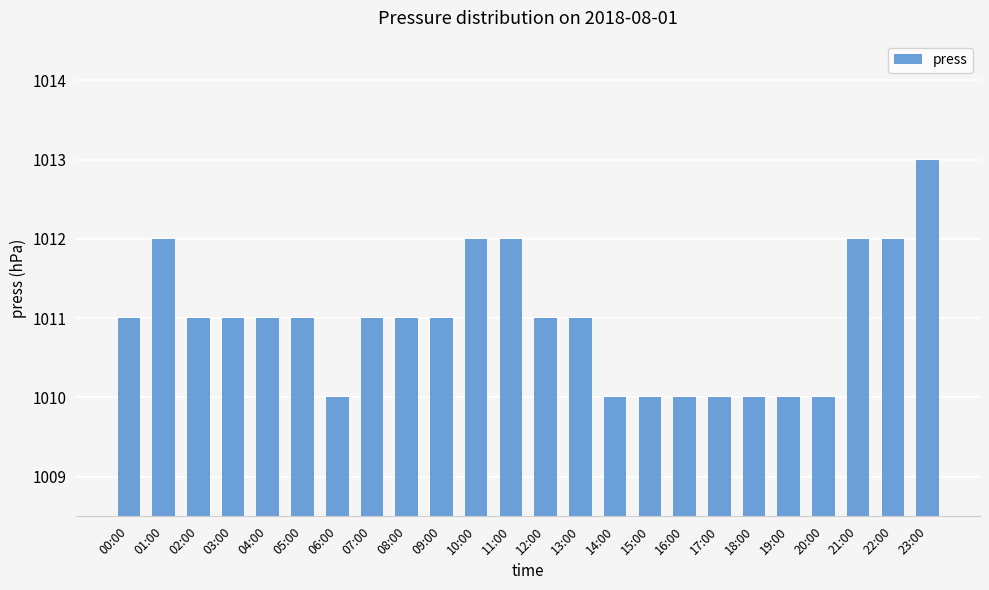

What is the value of the 9th bar from the left?

1011